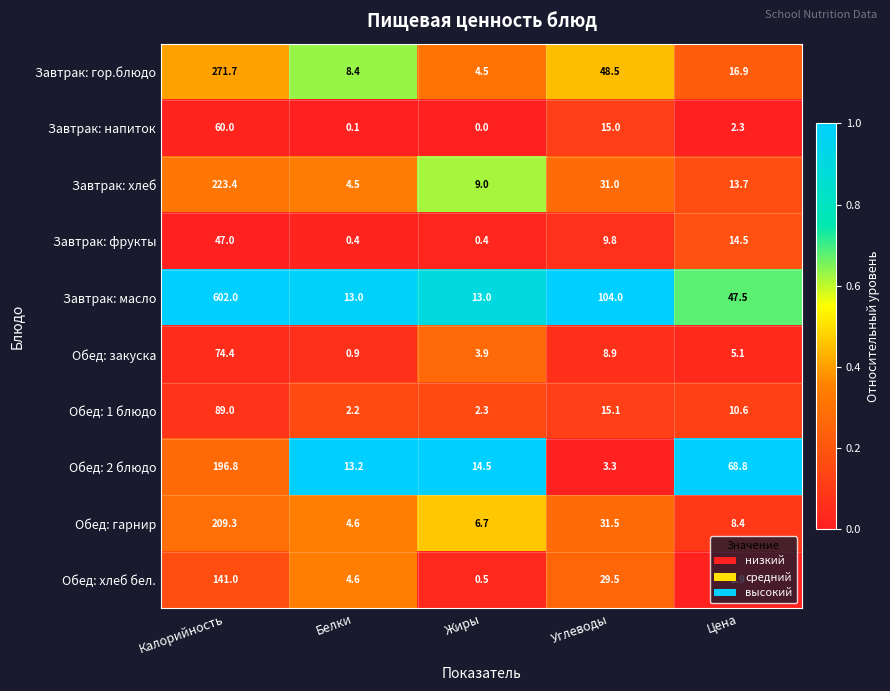

List the labels in order of Обед: закуска value, largest first.

Калорийность, Углеводы, Цена, Жиры, Белки